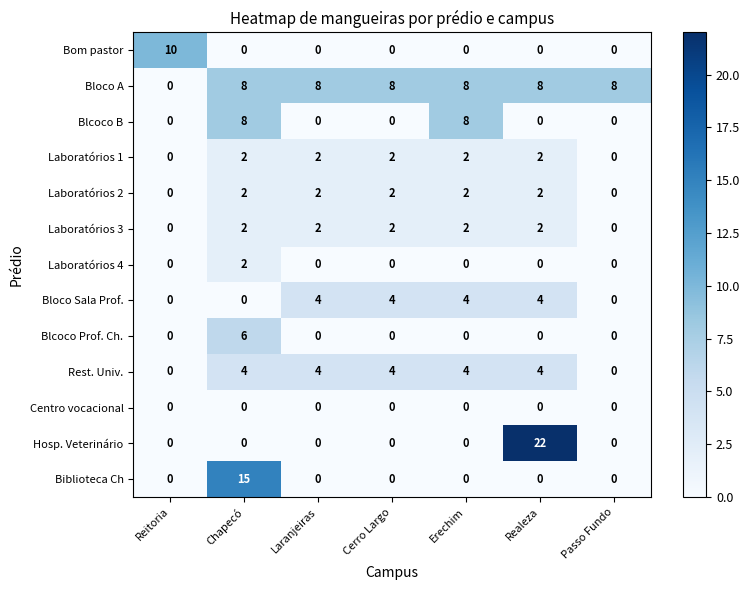

The value of Blcoco Prof. Ch. at Erechim is 0. True or false?

True